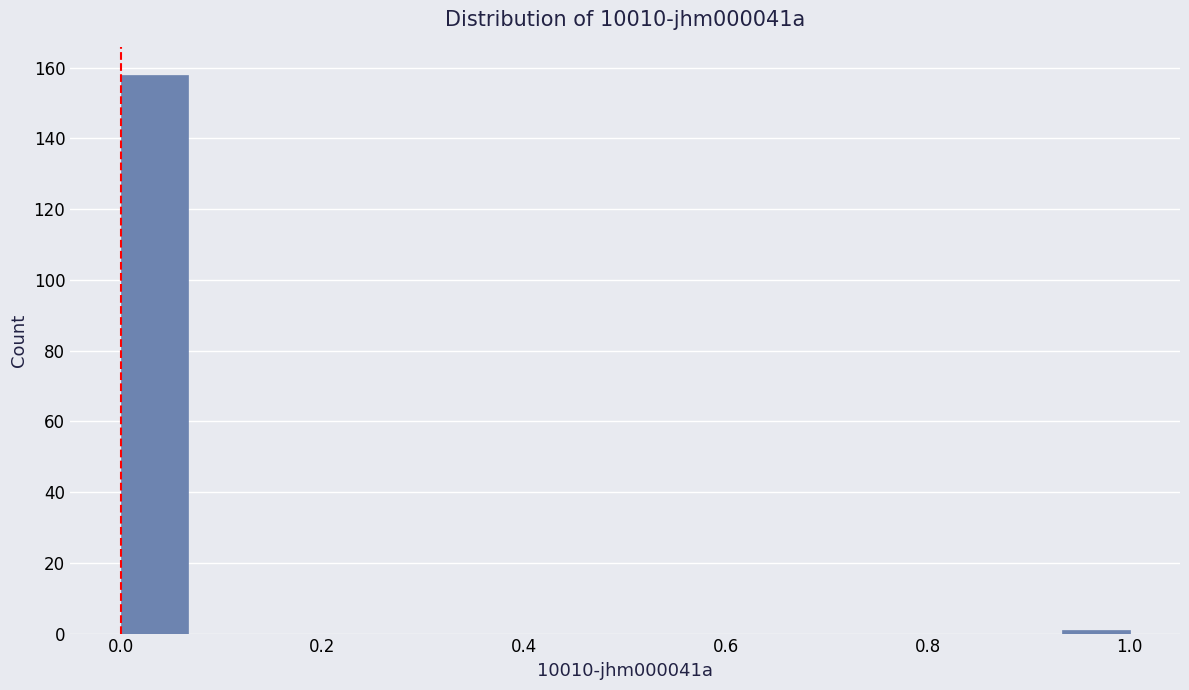

Around what value on the x-axis is the tallest bar? Give the approximate position of its centre, as read against the axis.

0.04